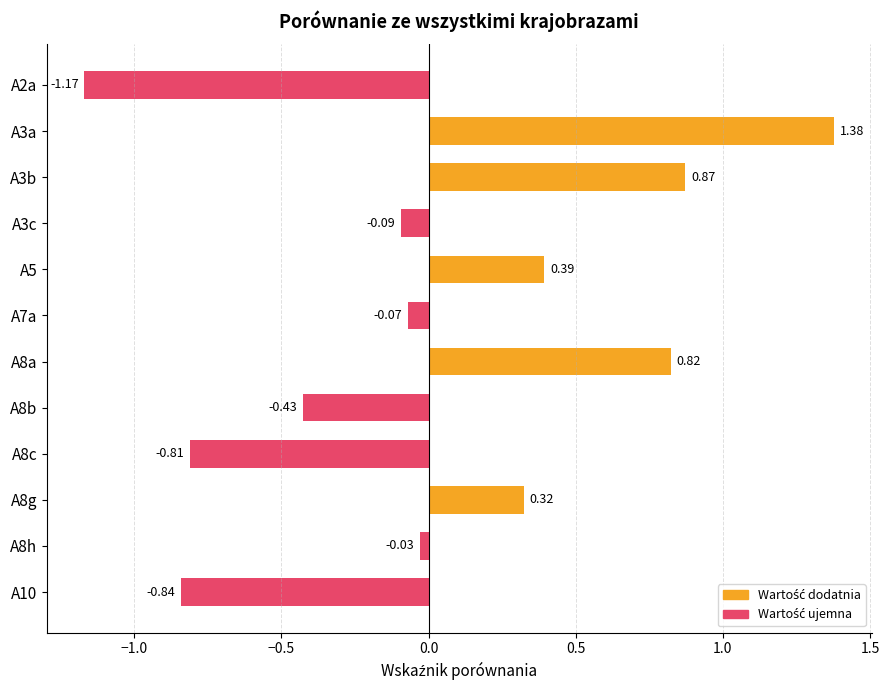

Rank the categories by value from lowest to highest.

A2a, A10, A8c, A8b, A3c, A7a, A8h, A8g, A5, A8a, A3b, A3a